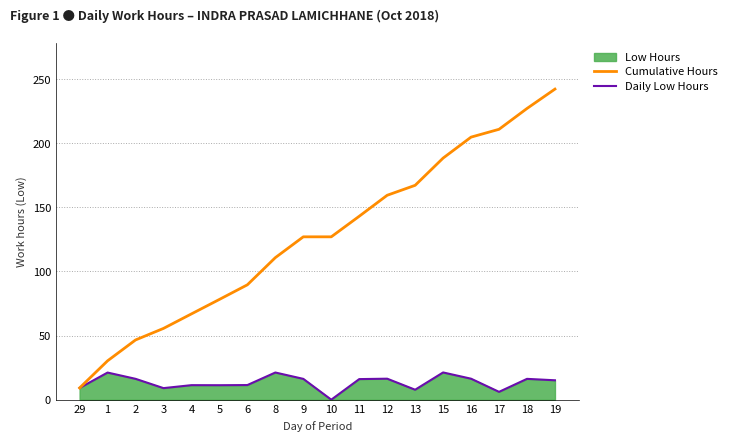

What is the sum of the Daily Low Hours values at 9 and 13?

24.0